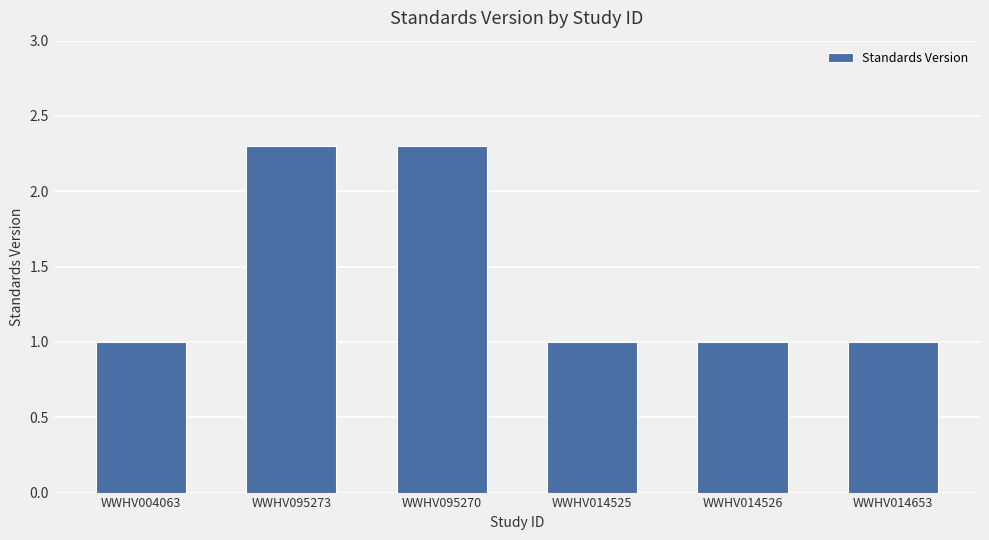

What is the maximum value shown in the chart?

2.3